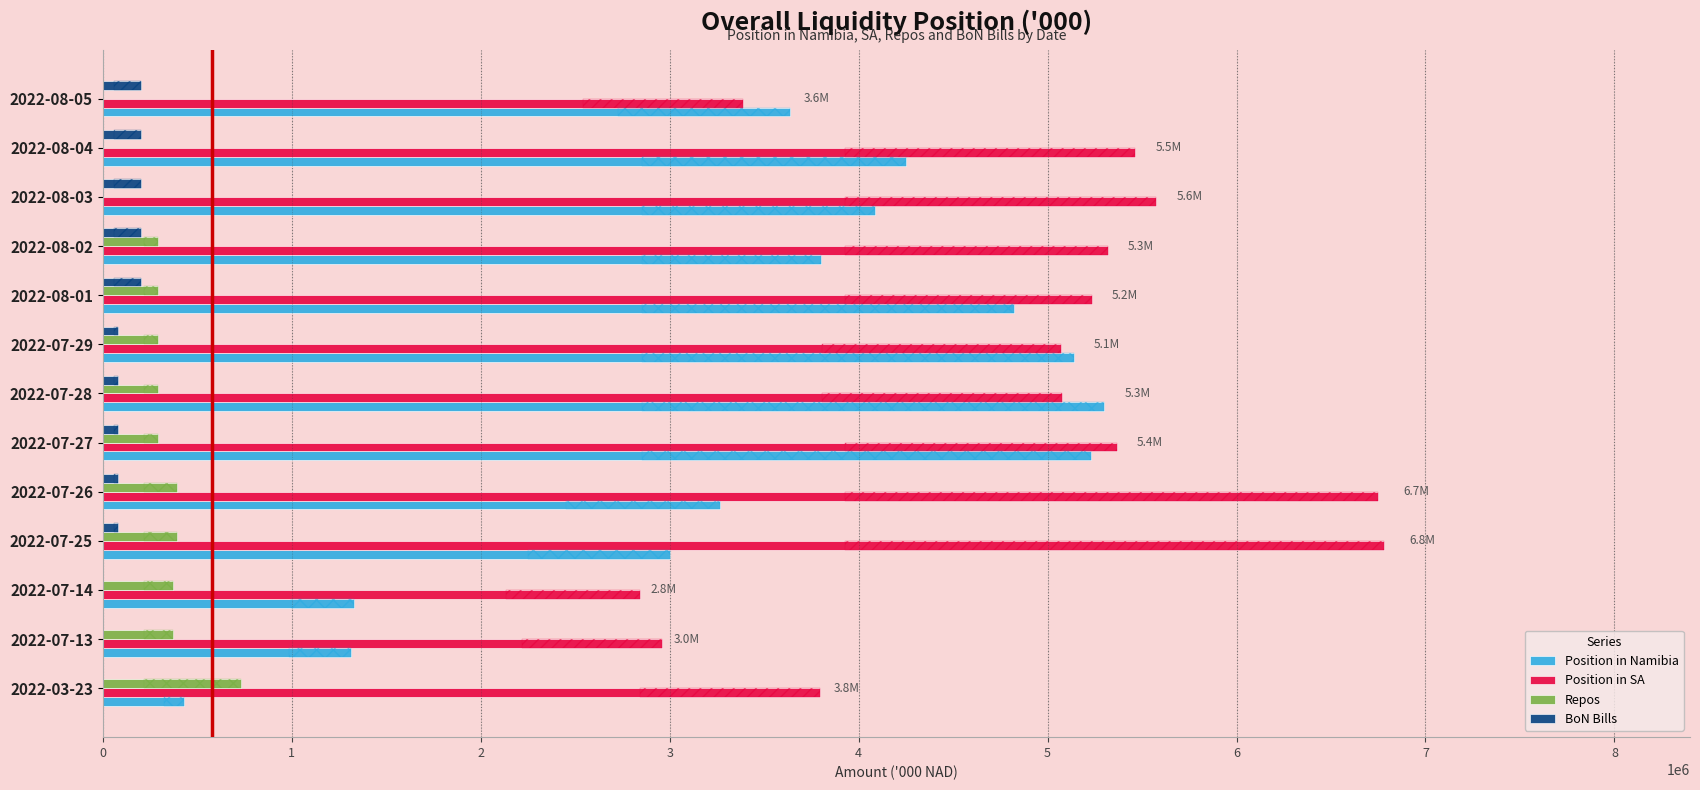

Rank the series by their maximum value, from lowest to highest.

BoN Bills, Repos, Position in Namibia, Position in SA